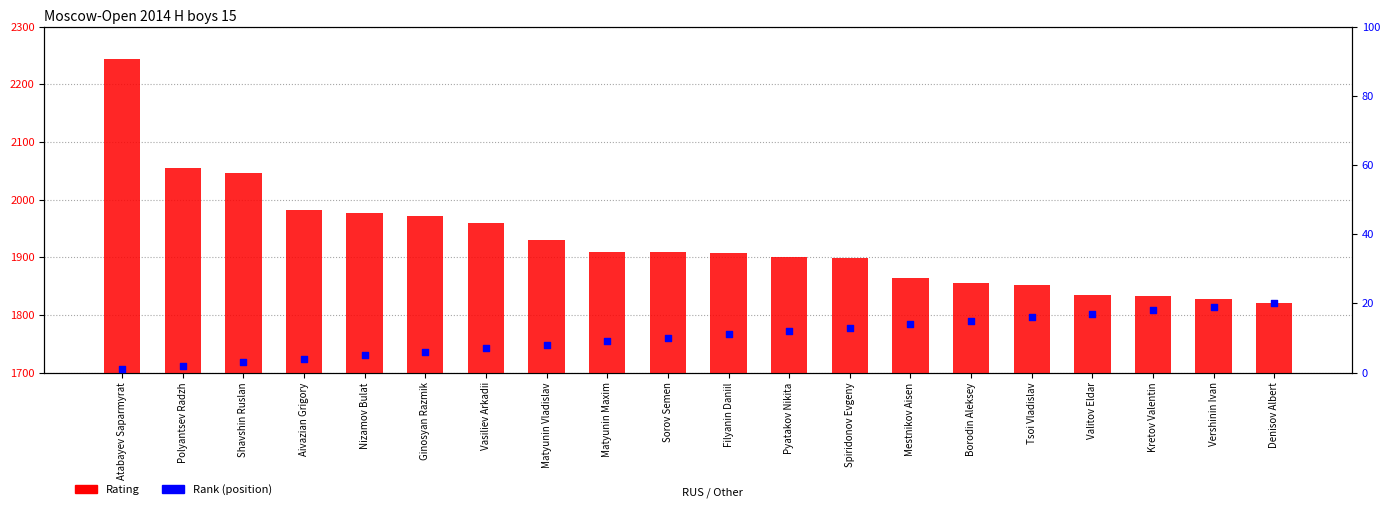

Which series has the largest total across all categories?

Rating